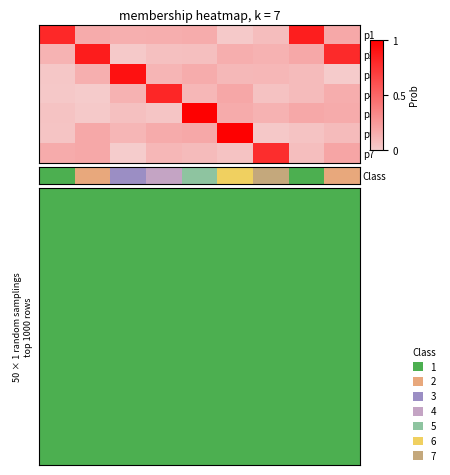

Which category has the highest value across all series?

8